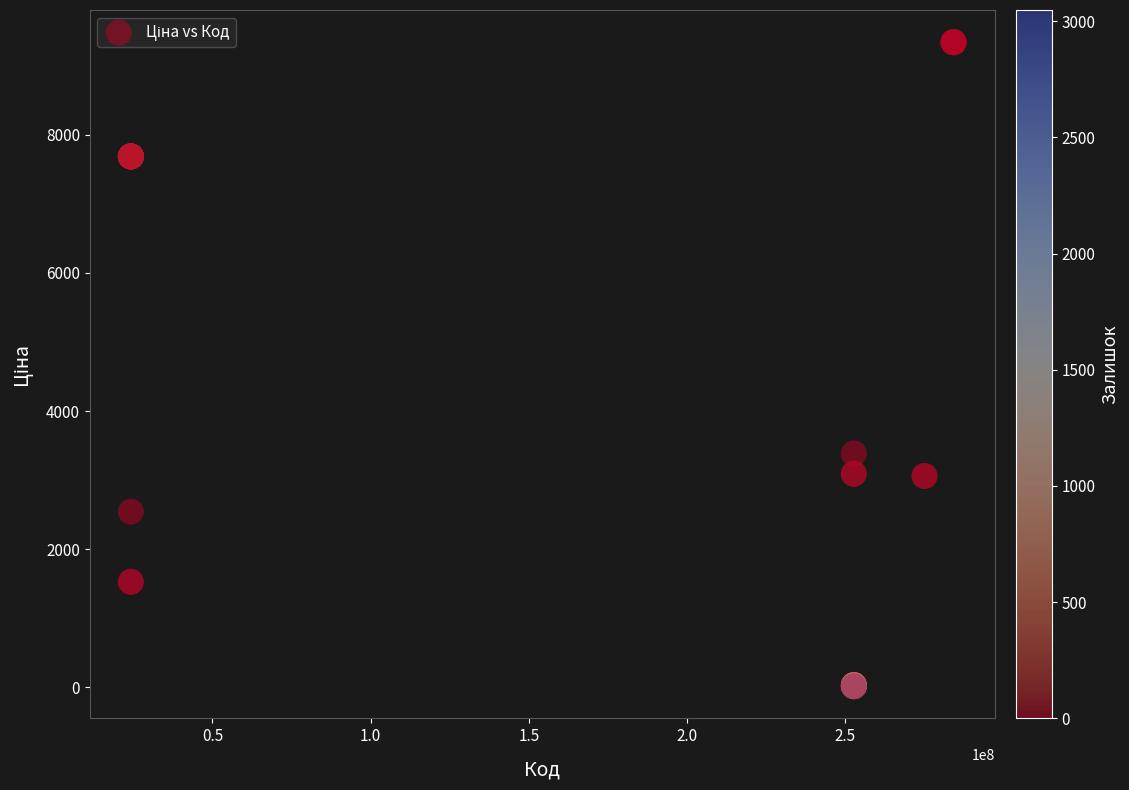

What Y value in the scatter plot is closest to 4678?

3385.7